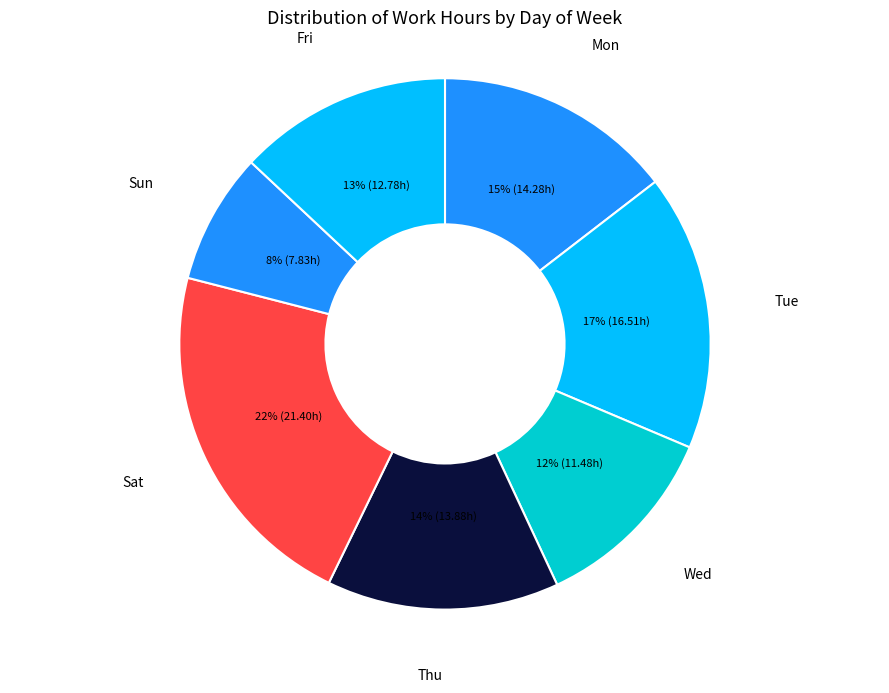

Do Fri and Wed together represent more than half of the pie?

No